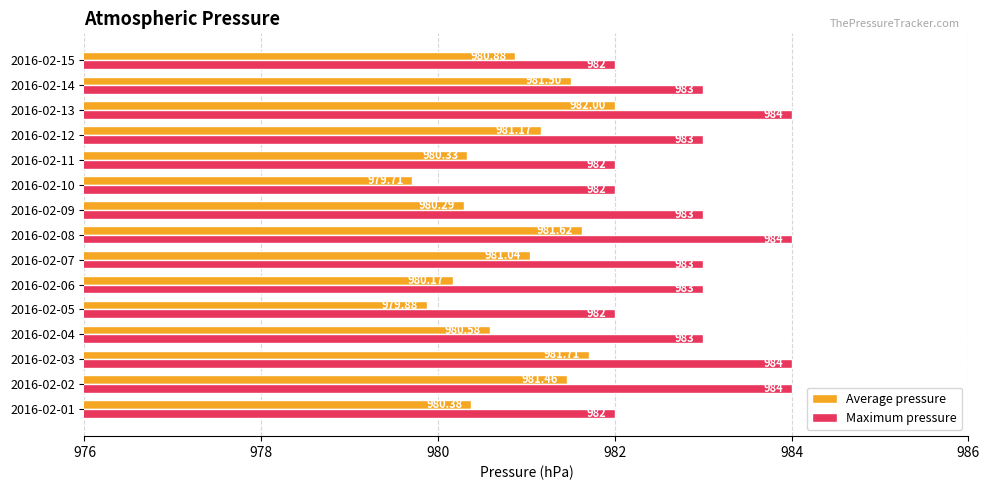

At which category is the sum across all series the highest?

2016-02-13